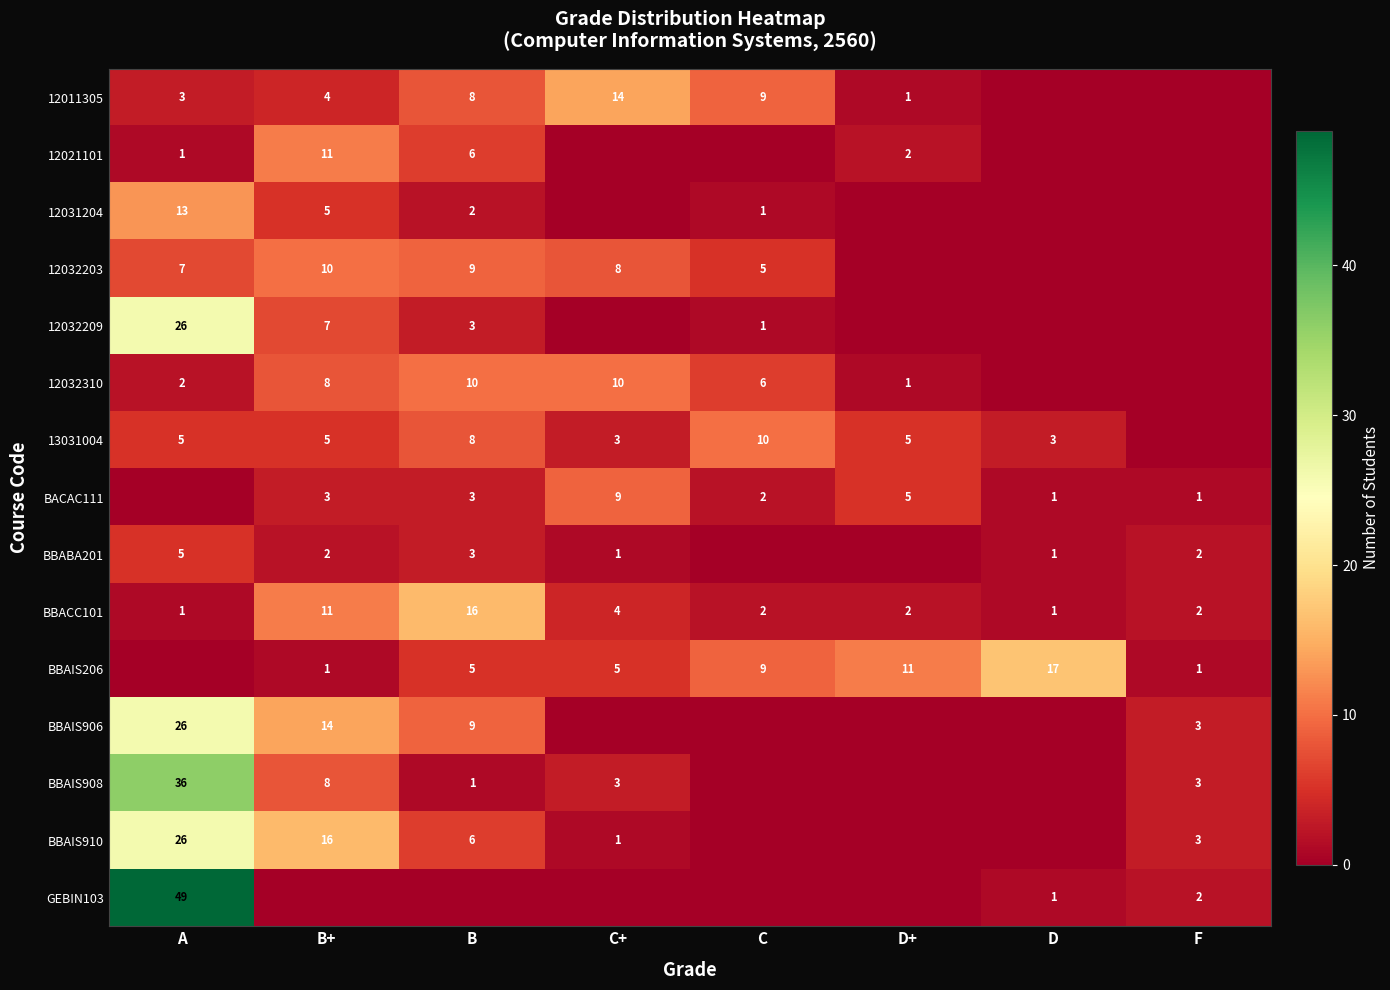

The value of 12031204 at C is 2. True or false?

False